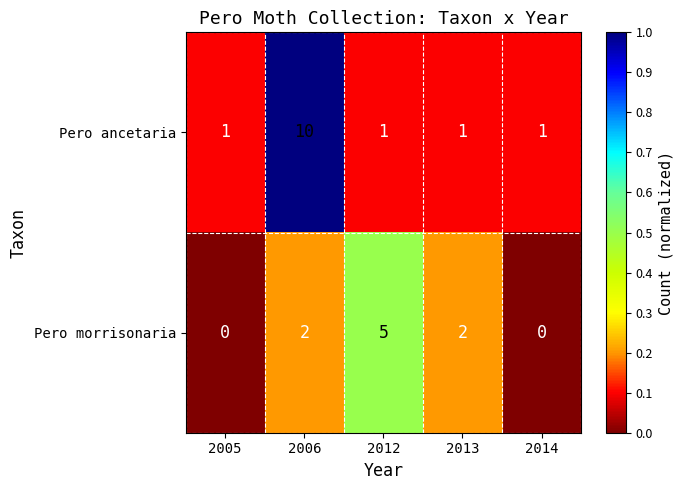

The value of Pero ancetaria at 2005 is 0. True or false?

False